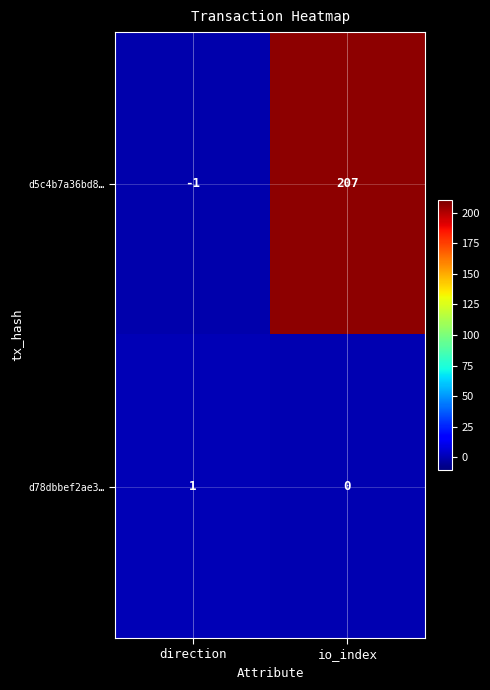

What is the maximum value shown in the chart?

207